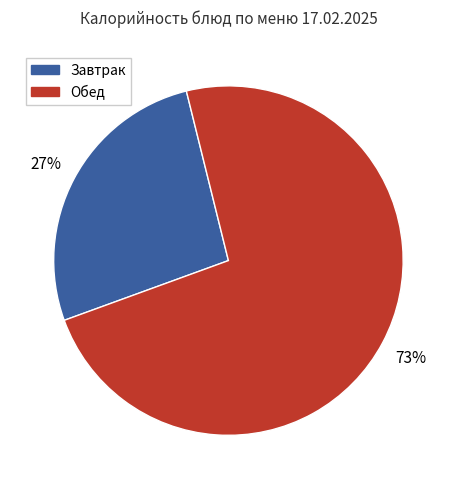

Is there a majority slice in this chart?

Yes